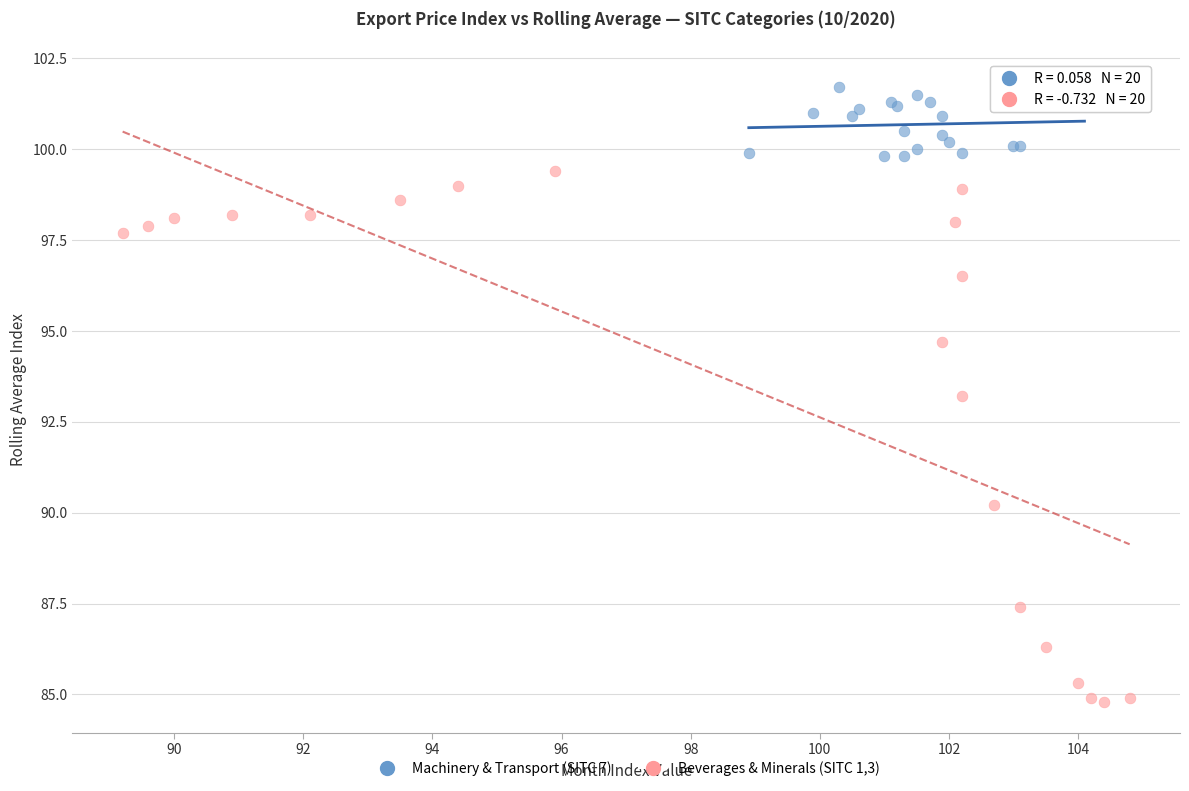

Which series reaches the minimum Y coordinate?

Beverages & Minerals (SITC 1,3)